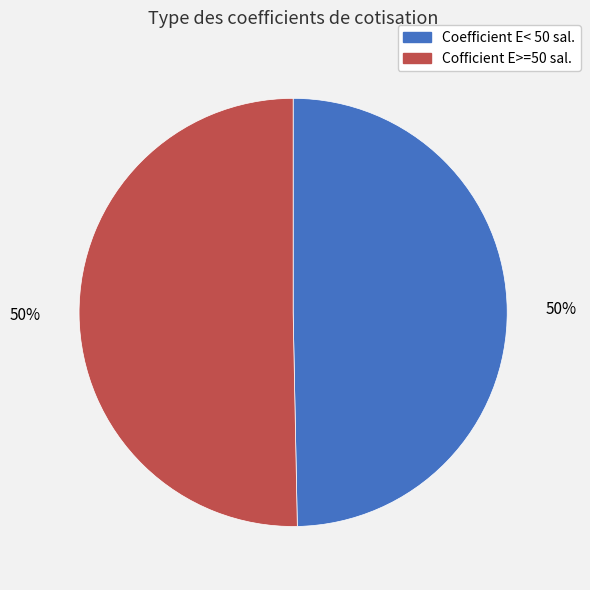

What percentage is the Cofficient E>=50 sal. slice, to the nearest percent?

50%